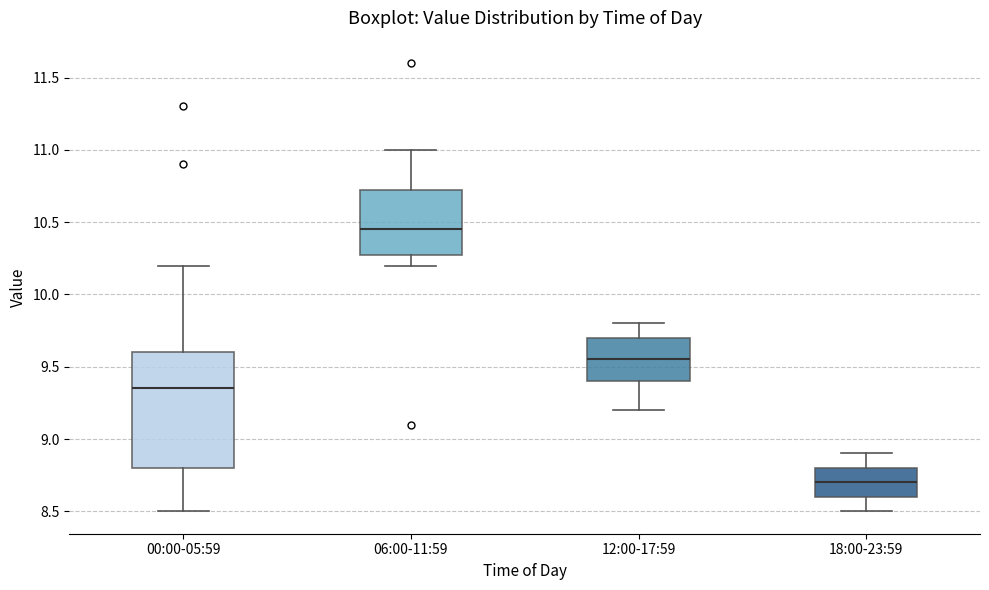

Reading left to right, transcribe this box plot: for each box, give where its median line is, the range the box spans, and where its two whiskers end, as read against the y-axis. The values are not printed on the chart, so give them approximately, as read against the axis.

00:00-05:59: median 9.35, box 8.80 to 9.60, whiskers 8.50 to 10.20
06:00-11:59: median 10.45, box 10.30 to 10.75, whiskers 10.20 to 11.00
12:00-17:59: median 9.55, box 9.40 to 9.70, whiskers 9.20 to 9.80
18:00-23:59: median 8.70, box 8.60 to 8.80, whiskers 8.50 to 8.90